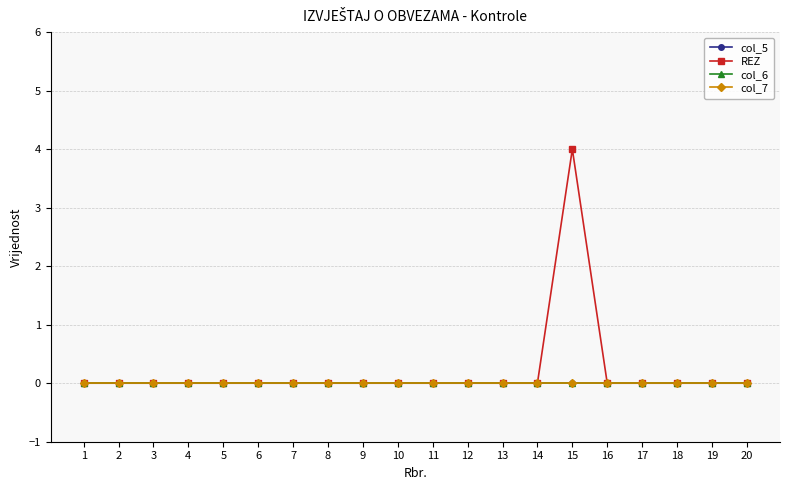

Reading left to right, what are all the values shown in this chart?

col_5: 1=0	2=0	3=0	4=0	5=0	6=0	7=0	8=0	9=0	10=0	11=0	12=0	13=0	14=0	15=0	16=0	17=0	18=0	19=0	20=0
REZ: 1=0	2=0	3=0	4=0	5=0	6=0	7=0	8=0	9=0	10=0	11=0	12=0	13=0	14=0	15=4	16=0	17=0	18=0	19=0	20=0
col_6: 1=0	2=0	3=0	4=0	5=0	6=0	7=0	8=0	9=0	10=0	11=0	12=0	13=0	14=0	15=0	16=0	17=0	18=0	19=0	20=0
col_7: 1=0	2=0	3=0	4=0	5=0	6=0	7=0	8=0	9=0	10=0	11=0	12=0	13=0	14=0	15=0	16=0	17=0	18=0	19=0	20=0